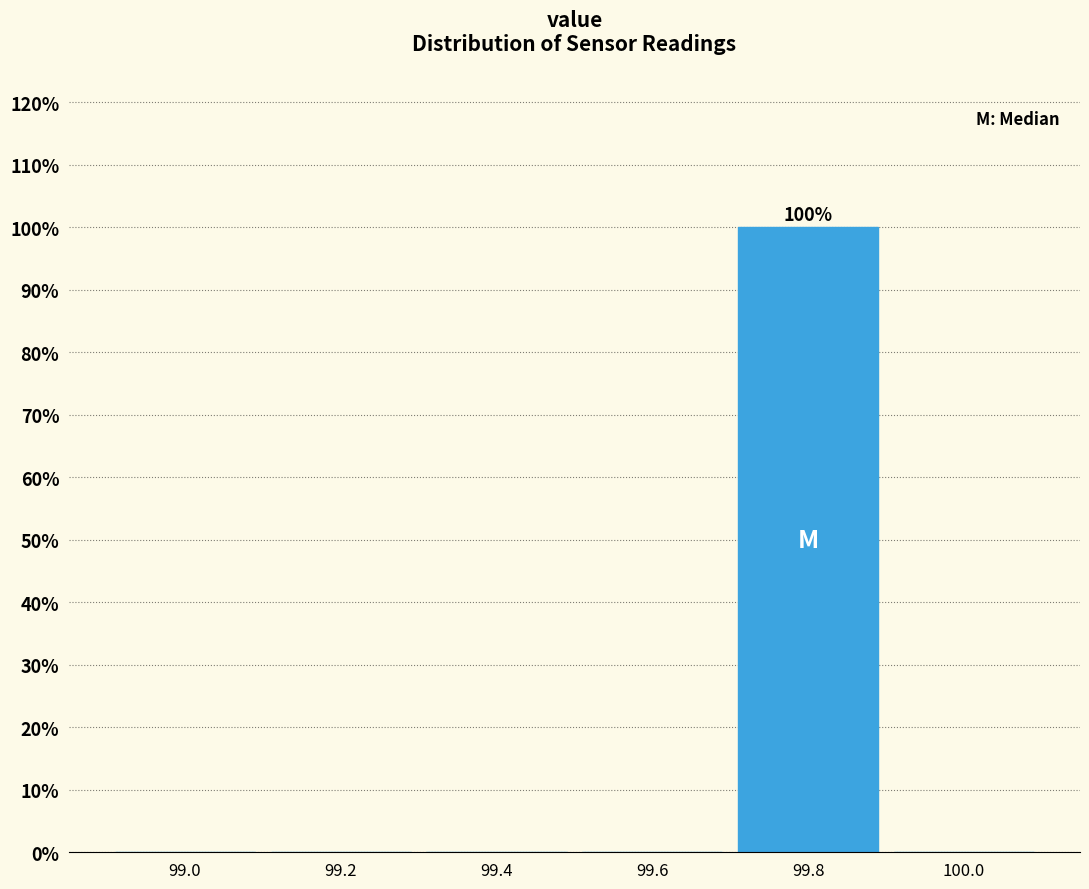

Reading left to right, transcribe all the data shown in this chart.

99.0=0	99.2=0	99.4=0	99.6=0	99.8=100	100.0=0